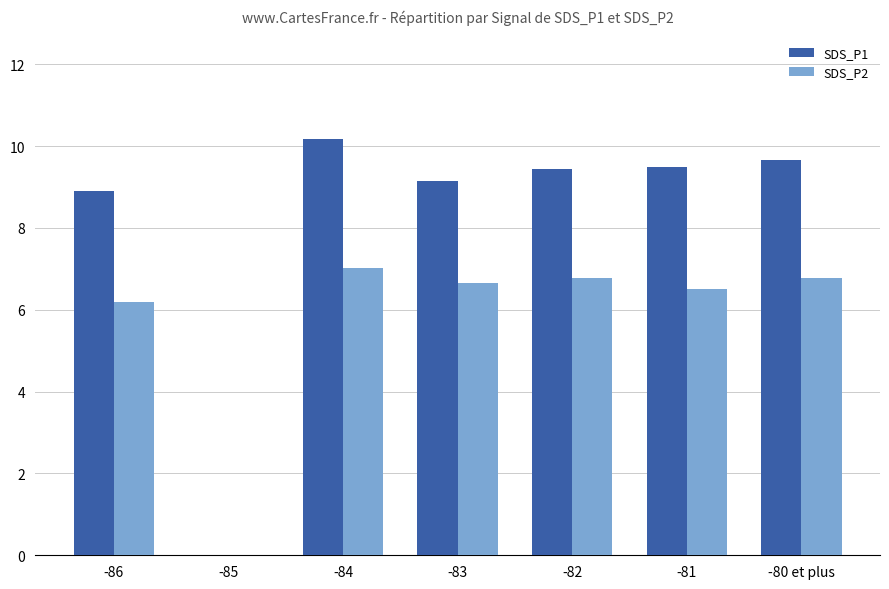

Which category has the highest value across all series?

-84